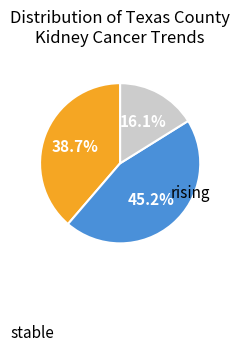

Is there a majority slice in this chart?

No